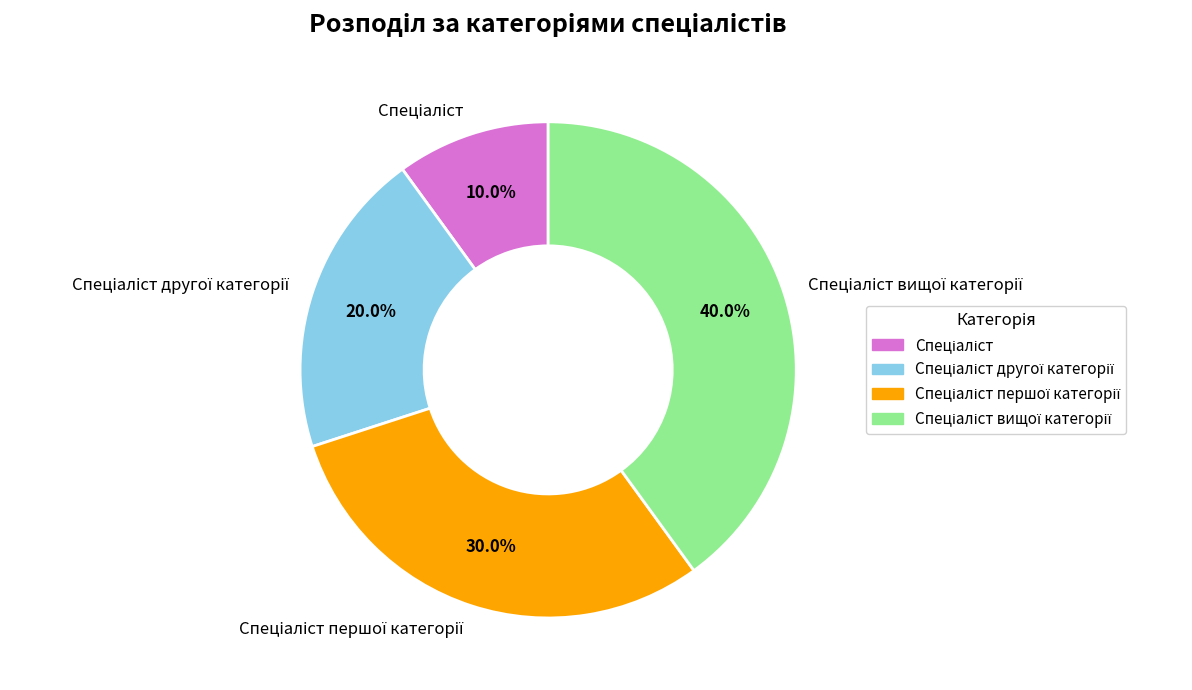

Does any single category account for the majority?

No